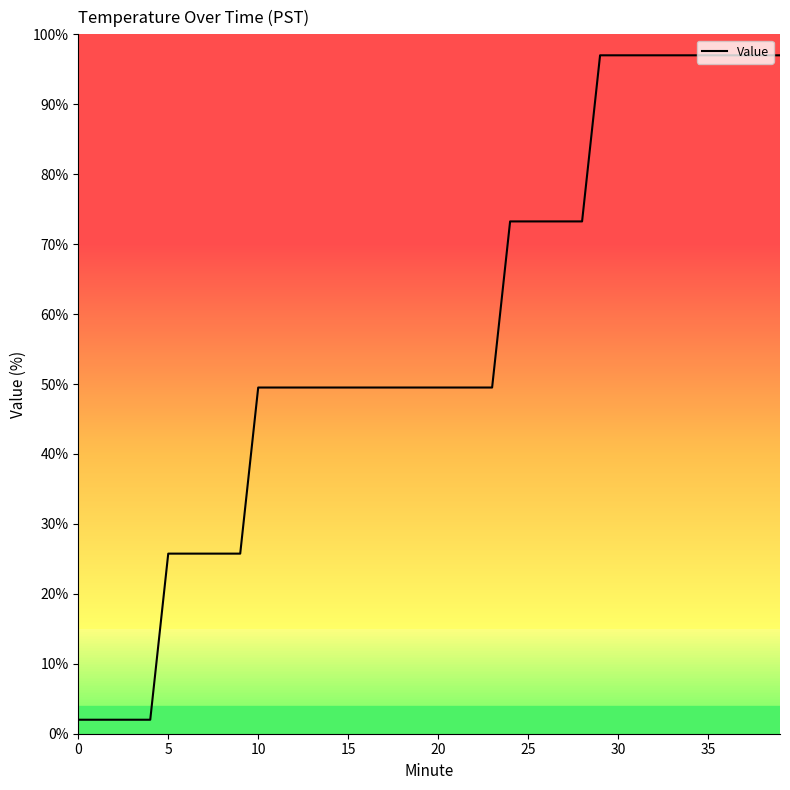

Is this an area chart (filled region under the line)?

No